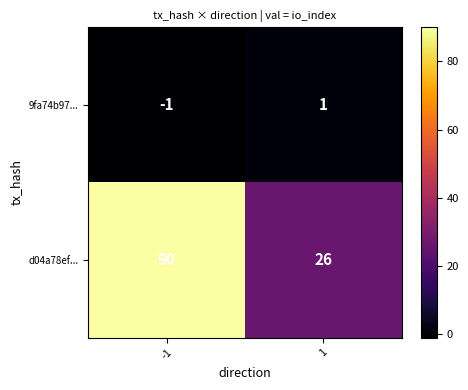

What is the minimum value shown in the chart?

-1